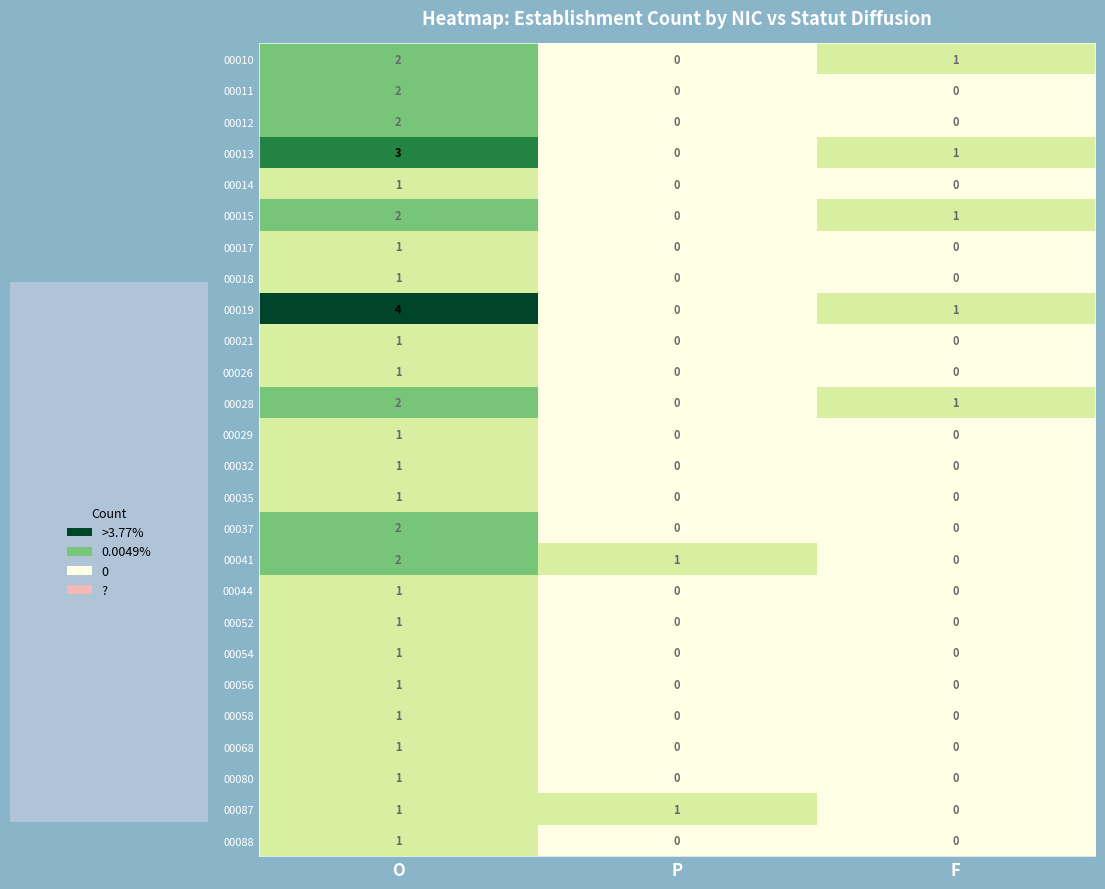

True or false: 00058 has a value of 0 at F.

True